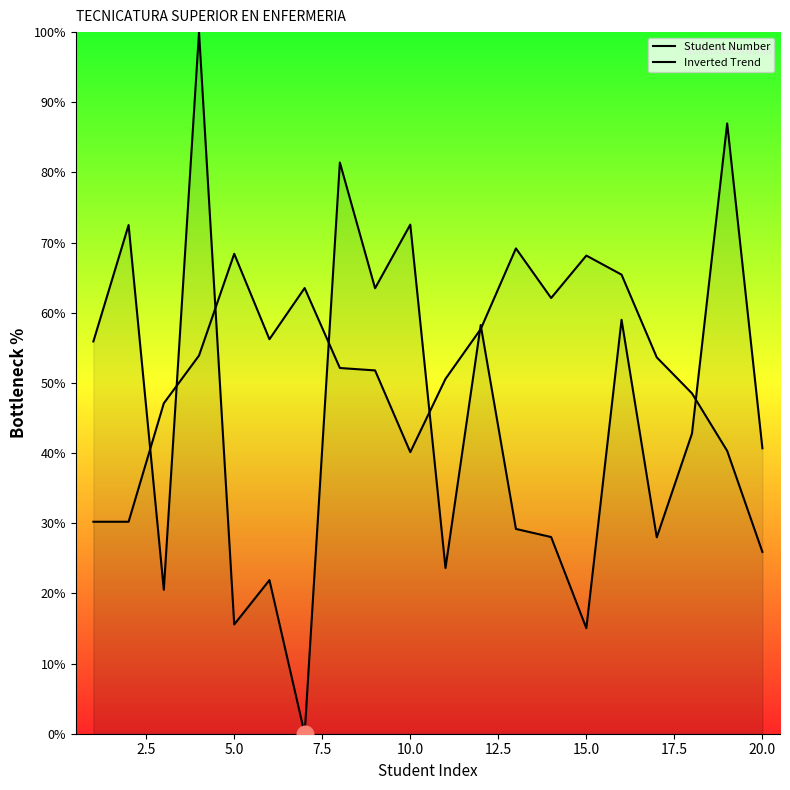

Which series has the largest range (max minus min)?

Student Number